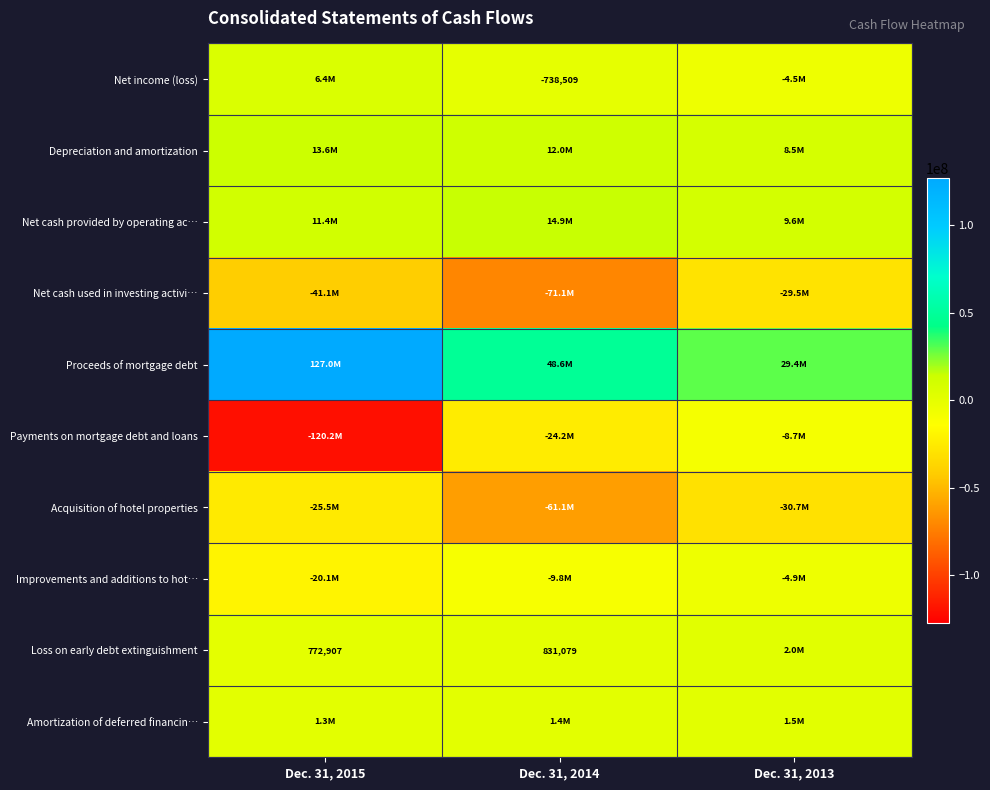

What is the total value across all series at Dec. 31, 2014?

-89233790